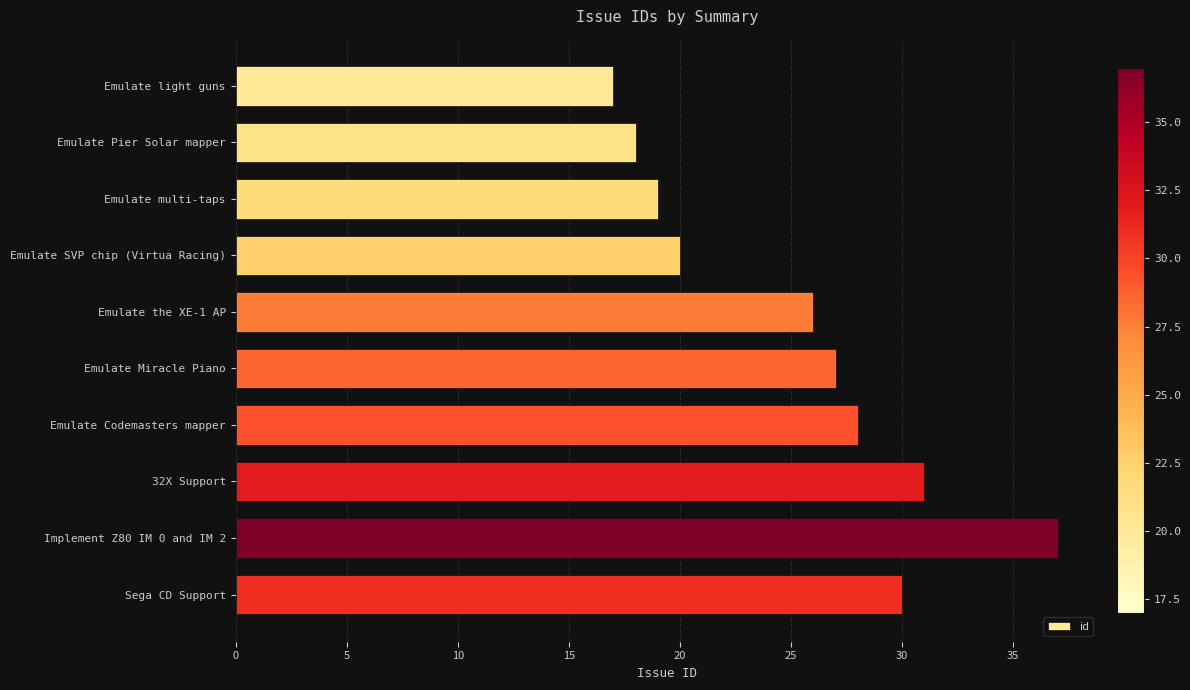

What is the change in value from Emulate multi-taps to Sega CD Support?

+11